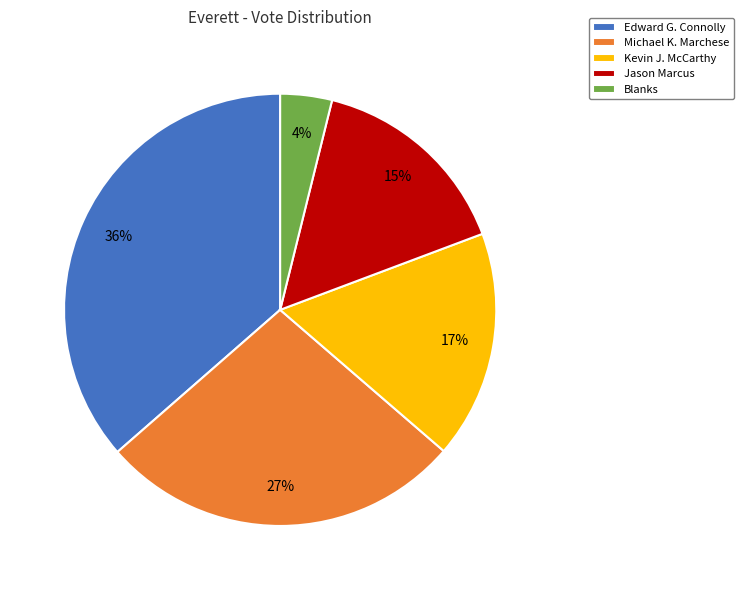

To the nearest percent, what is the combined percentage of Blanks and Jason Marcus?

19%